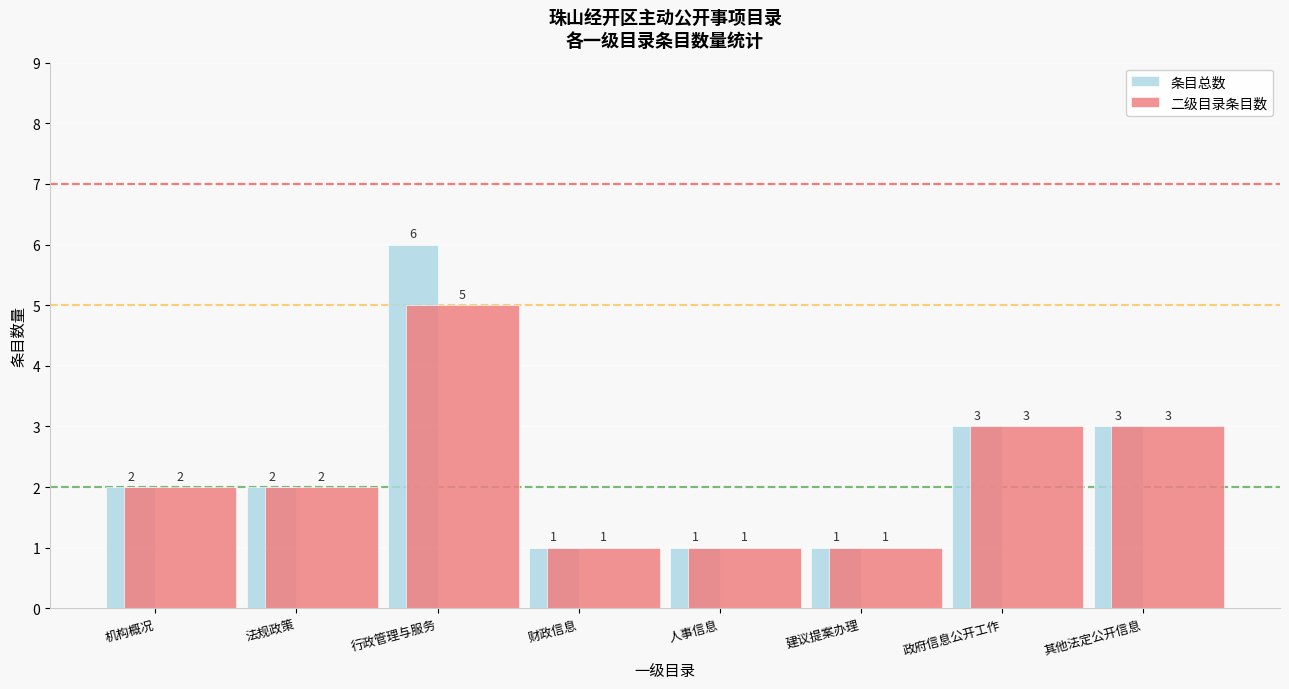

Reading right to left, what are all the values shown in this chart?

条目总数: 其他法定公开信息=3	政府信息公开工作=3	建议提案办理=1	人事信息=1	财政信息=1	行政管理与服务=6	法规政策=2	机构概况=2
二级目录条目数: 其他法定公开信息=3	政府信息公开工作=3	建议提案办理=1	人事信息=1	财政信息=1	行政管理与服务=5	法规政策=2	机构概况=2